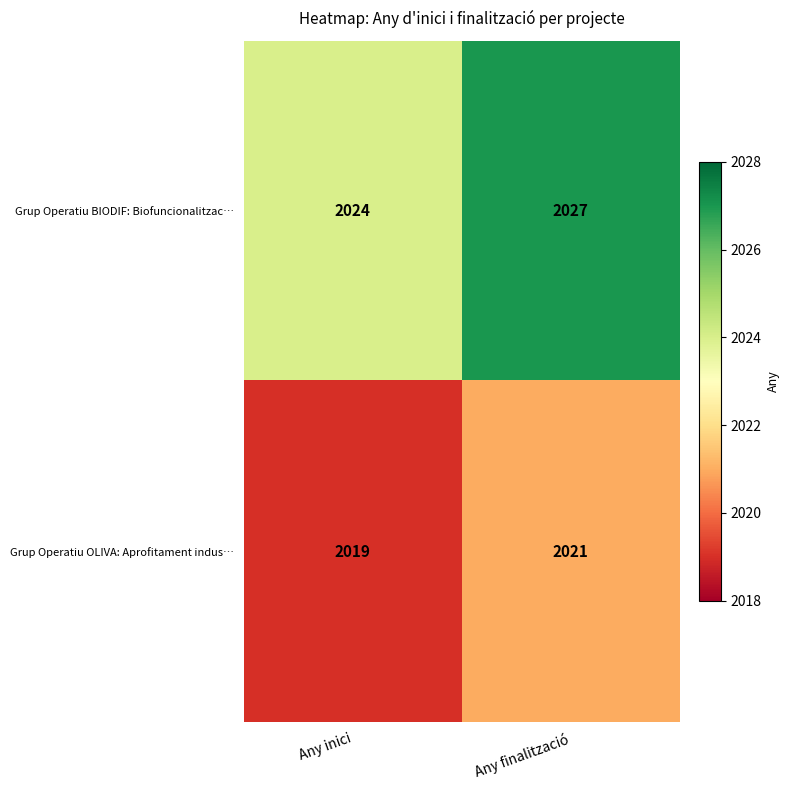

Is it true that Grup Operatiu OLIVA: Aprofitament indus… equals 2019 at Any inici?

True